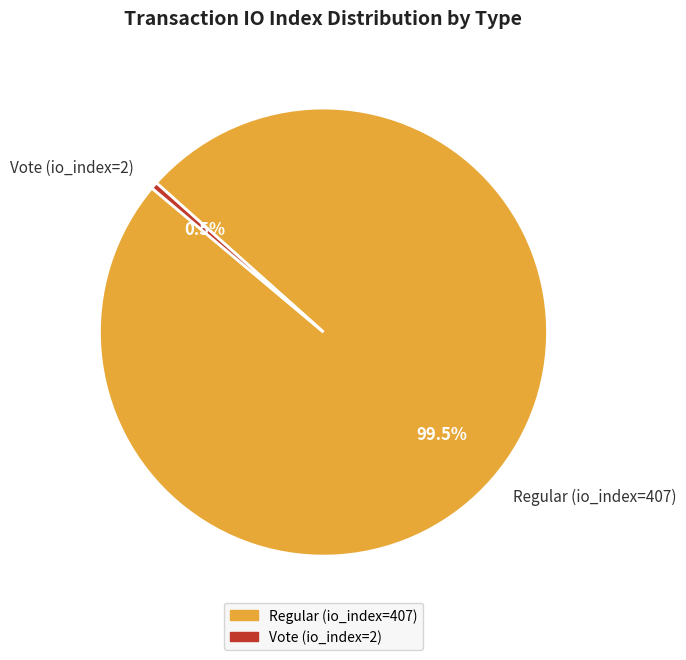

What is the largest slice in the pie chart?

Regular (io_index=407)